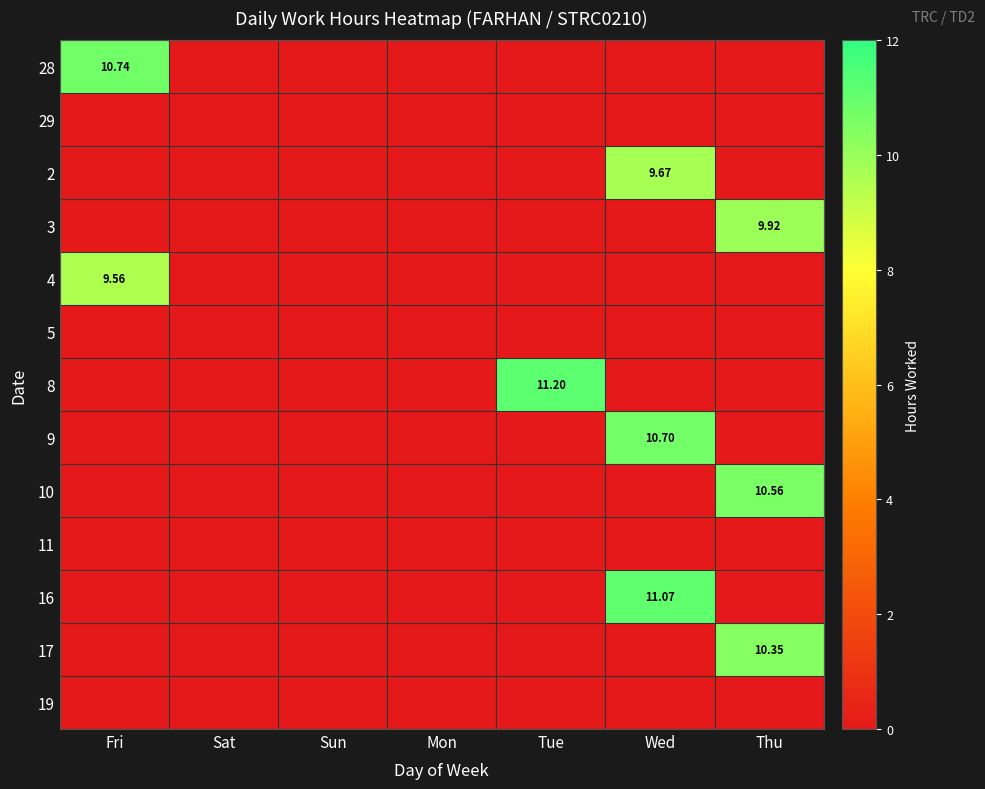

Is the value of 8 at Tue greater than the value of 5 at Sun?

Yes